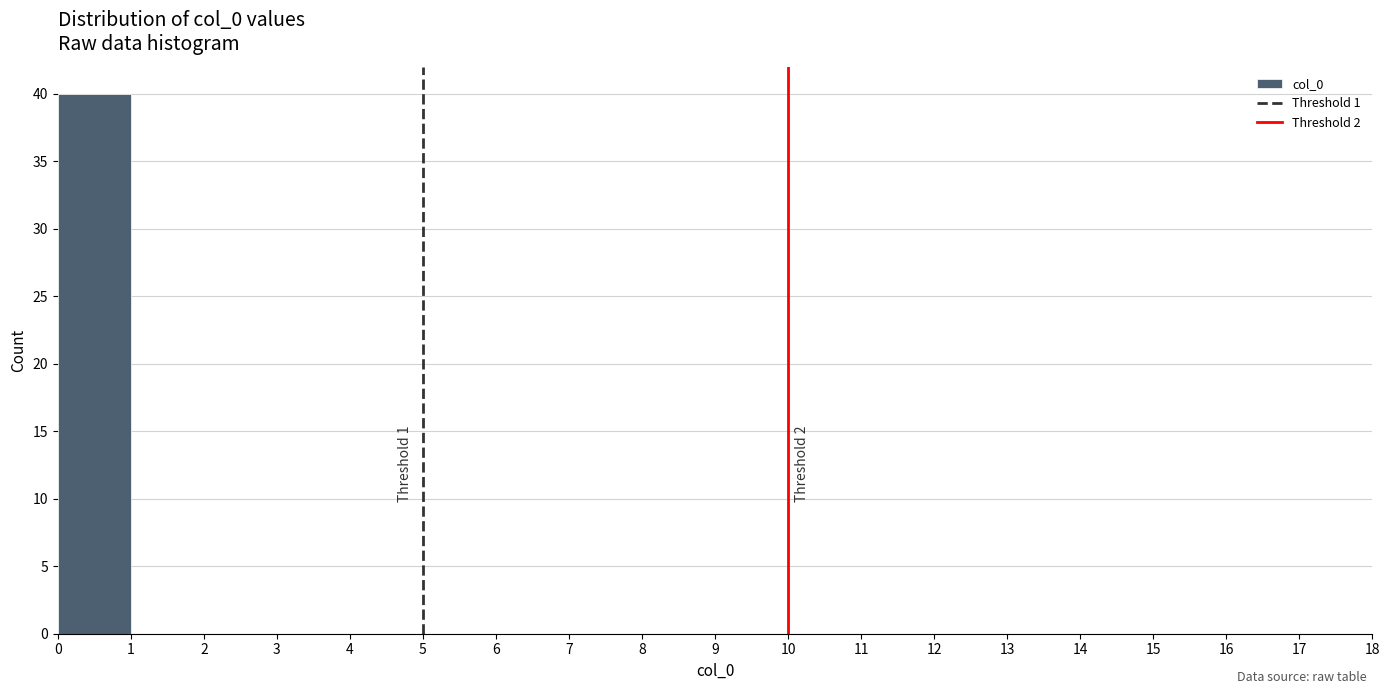

Over which range of the x-axis is the bar tallest?

0 to 1